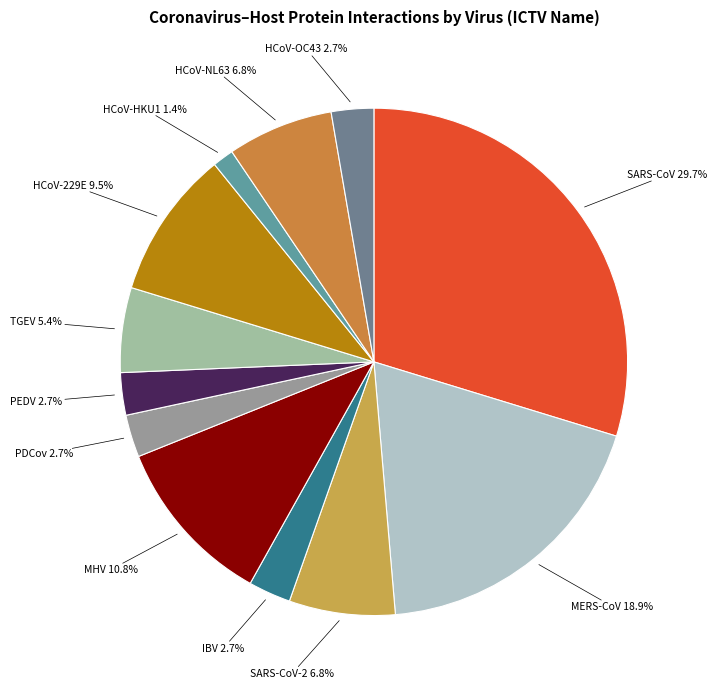

Between SARS-CoV and PEDV, which is larger?

SARS-CoV